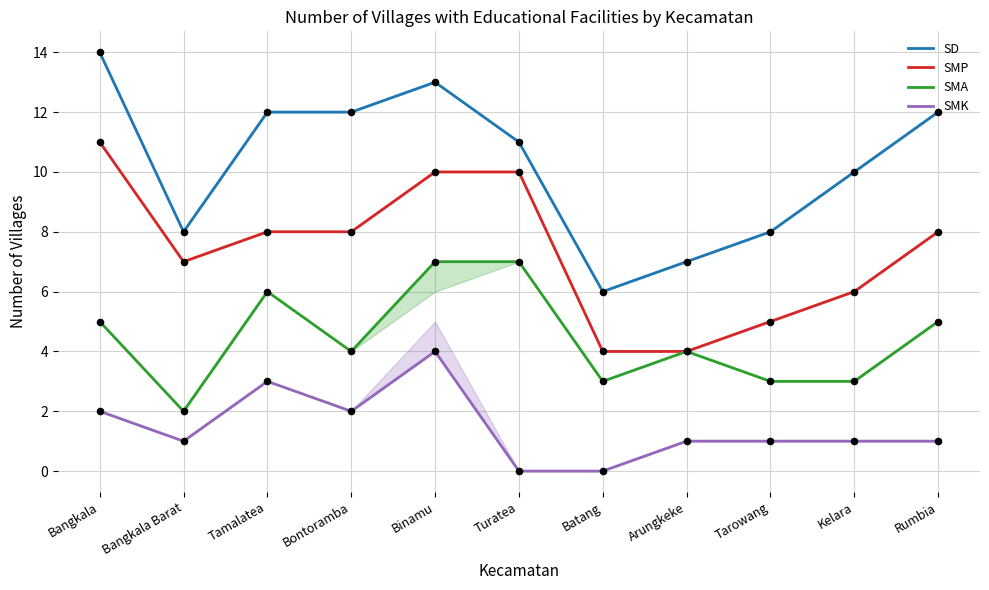

Is the value of SMA at Turatea greater than the value of SMK at Turatea?

Yes